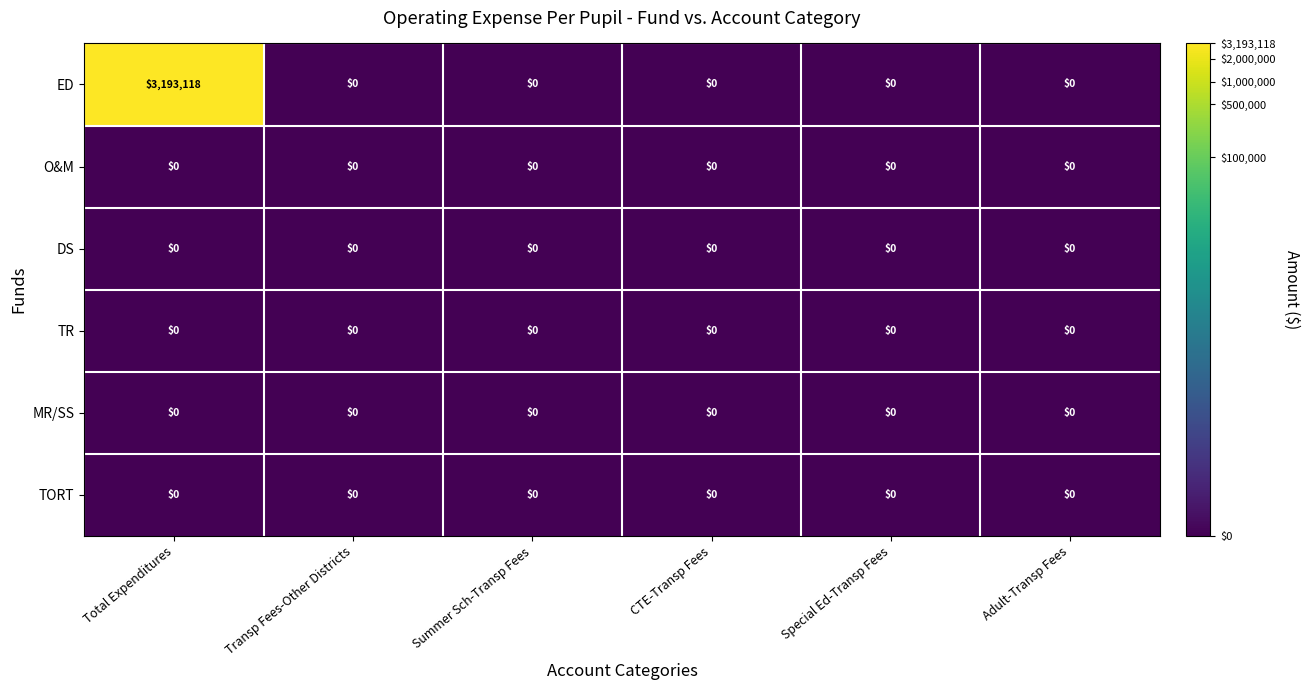

What is the maximum value shown in the chart?

3193118